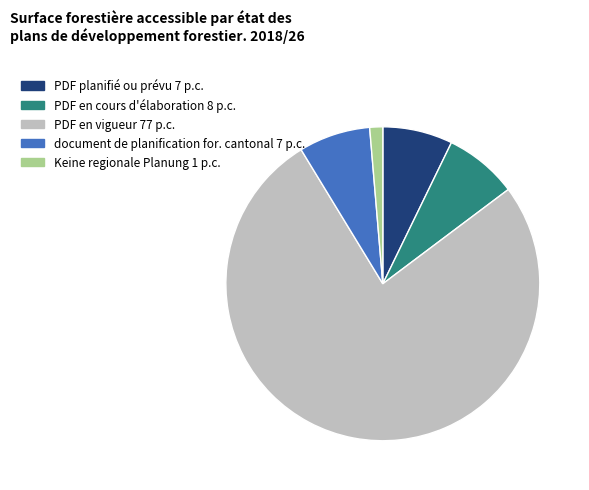

Which has a higher value, Keine regionale Planung or PDF planifié ou prévu?

PDF planifié ou prévu